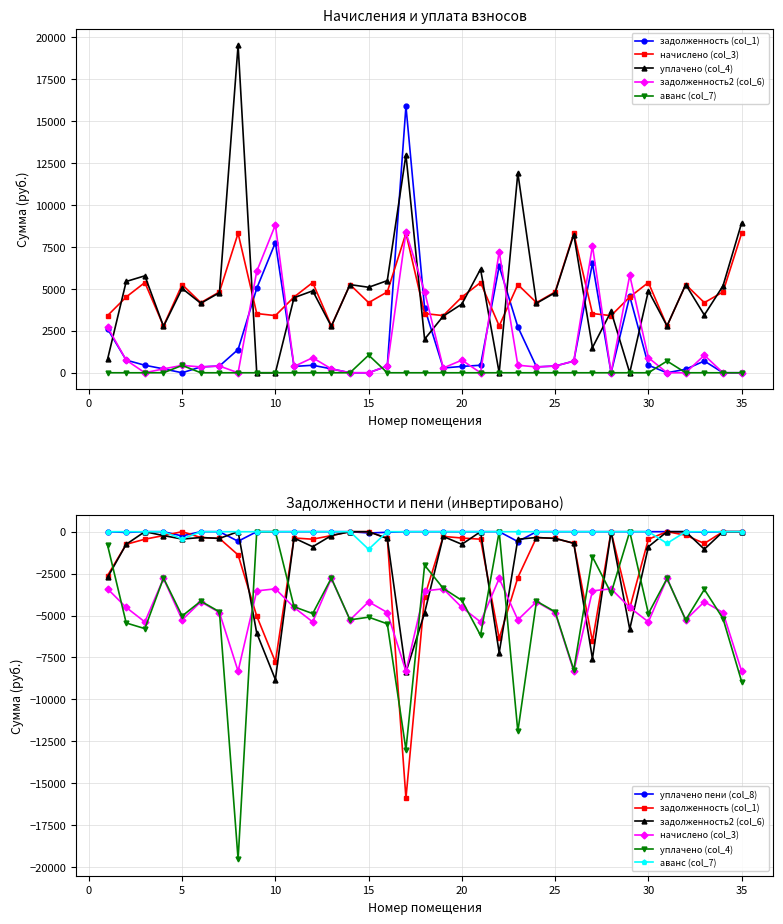

Is the value of начислено (col_3) at 30 greater than the value of задолженность2 (col_6) at 29?

No